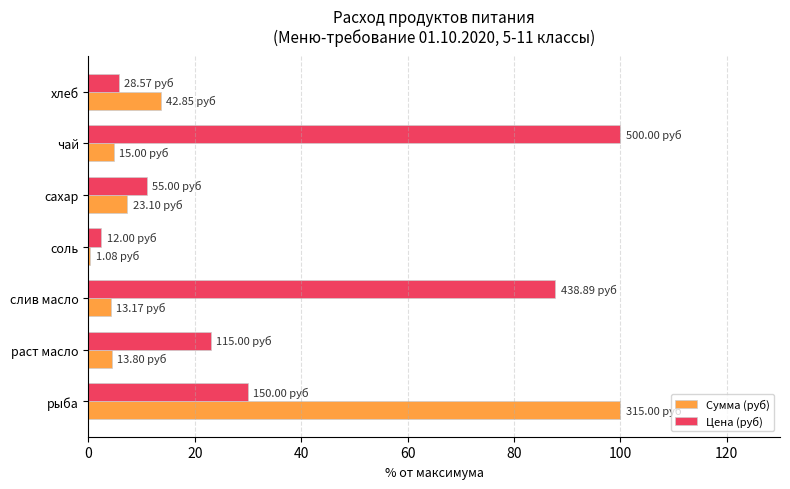

Which series changed the most between хлеб and соль?

Сумма (руб)